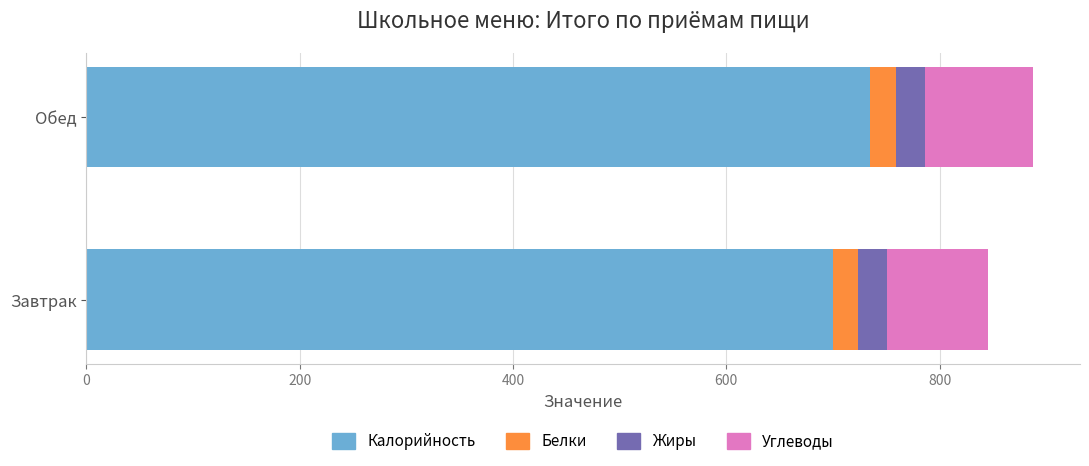

What is the lowest value of the Калорийность series?

700.2